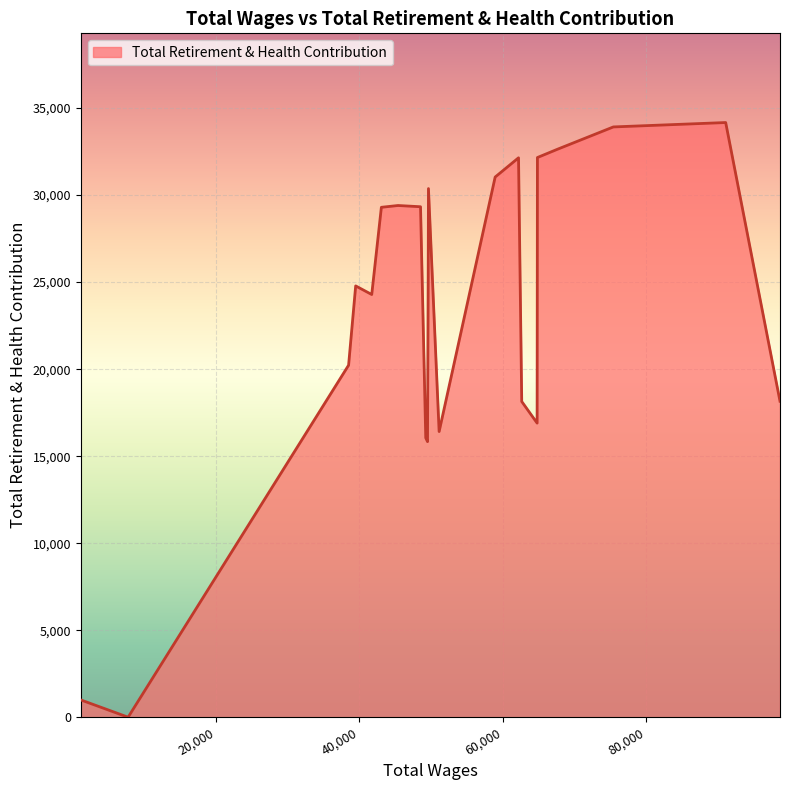

What is the maximum value shown in the chart?

34170.5